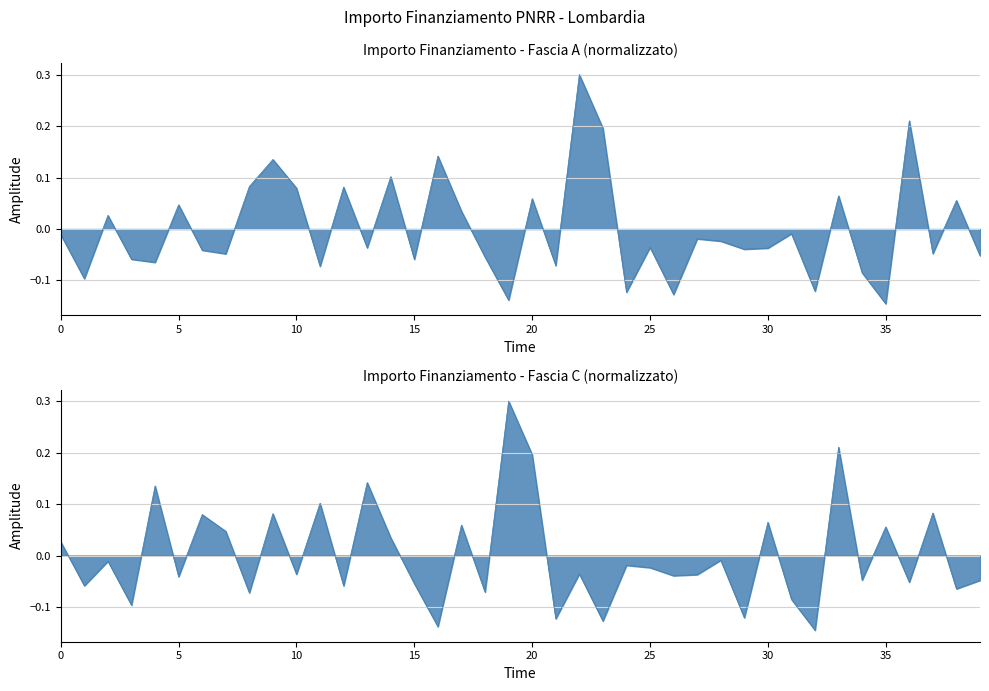

Is the value of Fascia A at 0 greater than the value of Fascia C at 31?

Yes